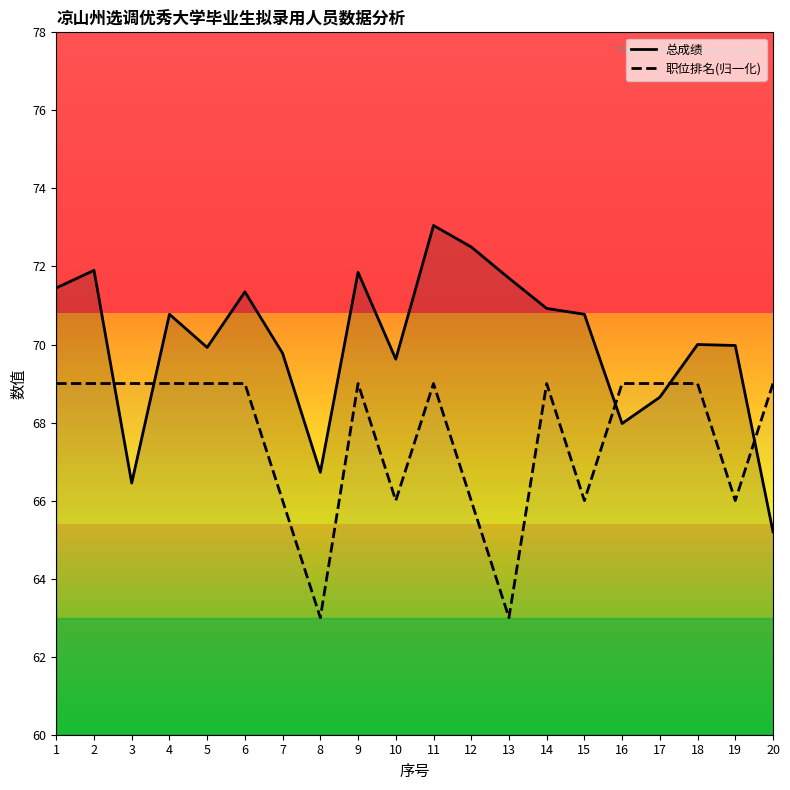

What are all the series names shown in the legend?

总成绩, 职位排名(归一化)